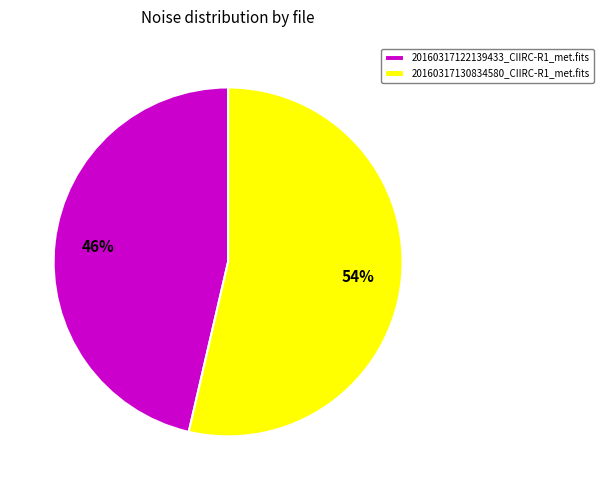

Count the number of slices in the pie.

2